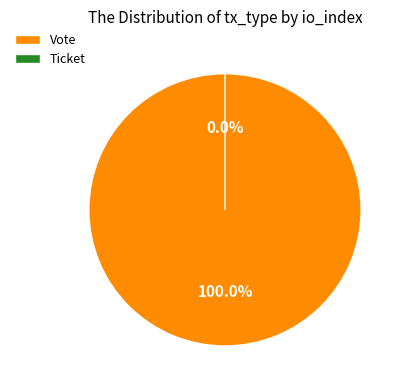

Is it true that Vote is 100% of the pie?

True